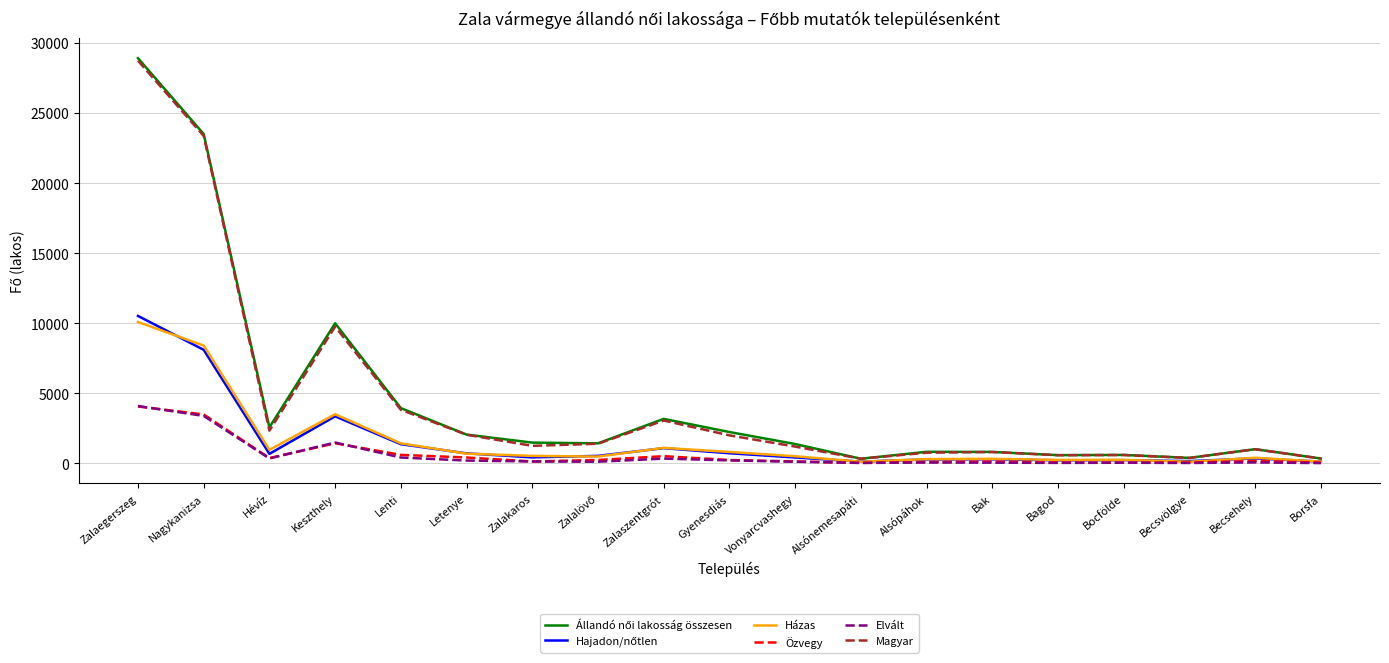

Where does the Elvált series first go above 126?

Zalaegerszeg